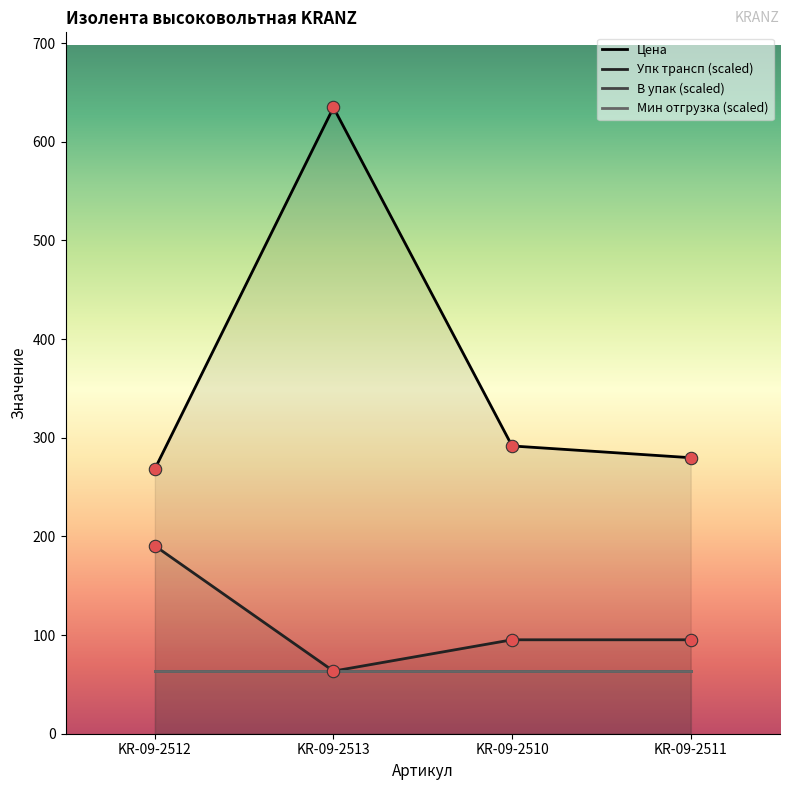

Which series contains the highest Y value?

Цена